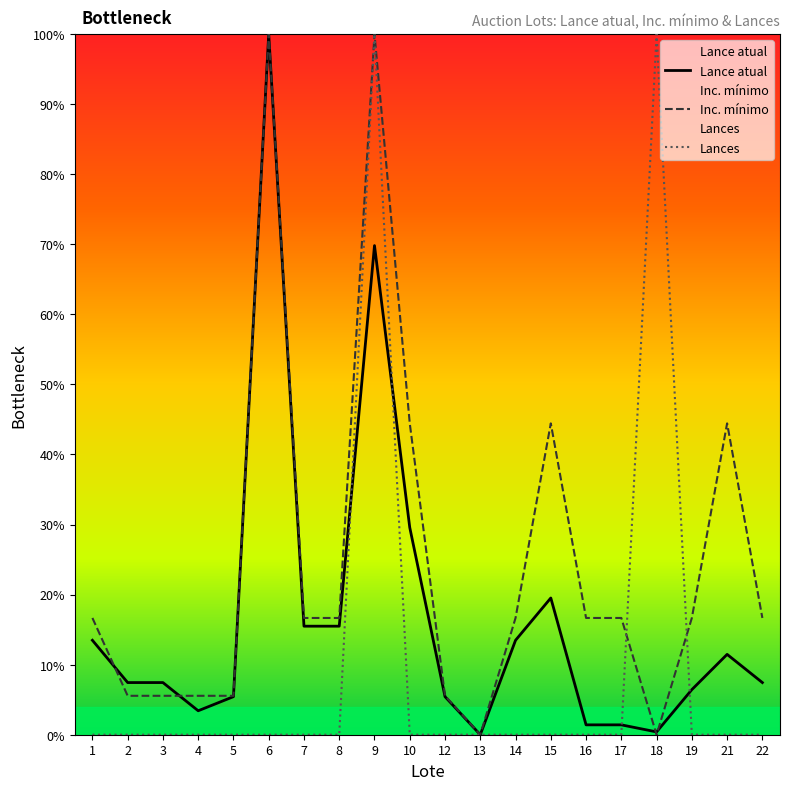

What is the difference between the highest and lowest values at 16?

16.7